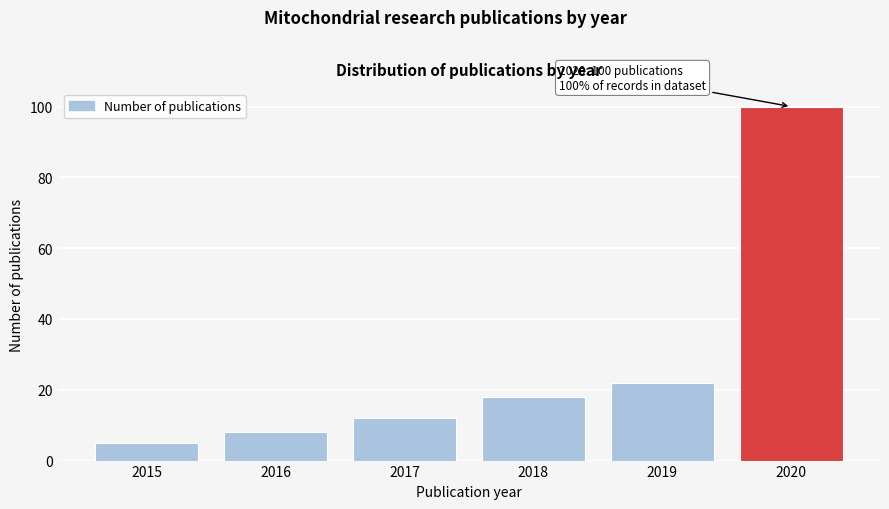

Reading right to left, what are all the values shown in this chart?

100	22	18	12	8	5